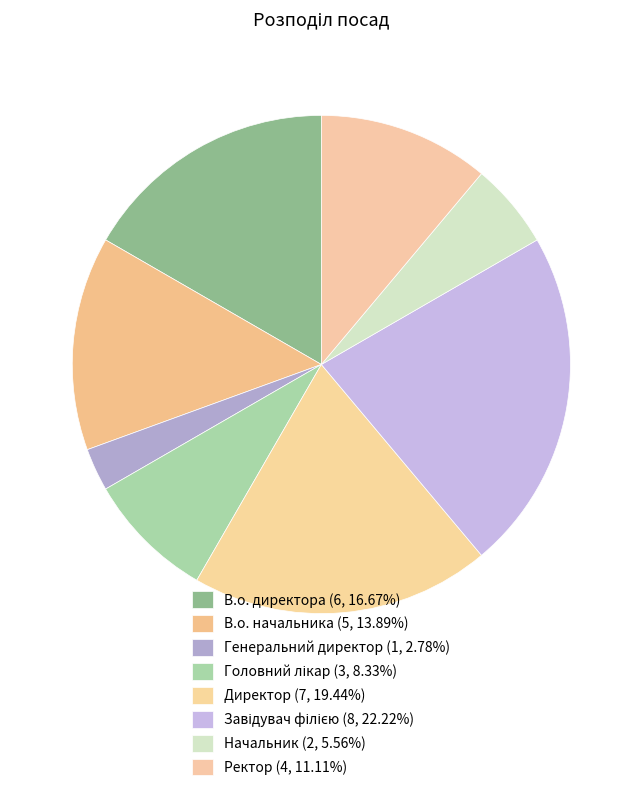

What percentage do Генеральний директор and Директор together represent?

22.2%